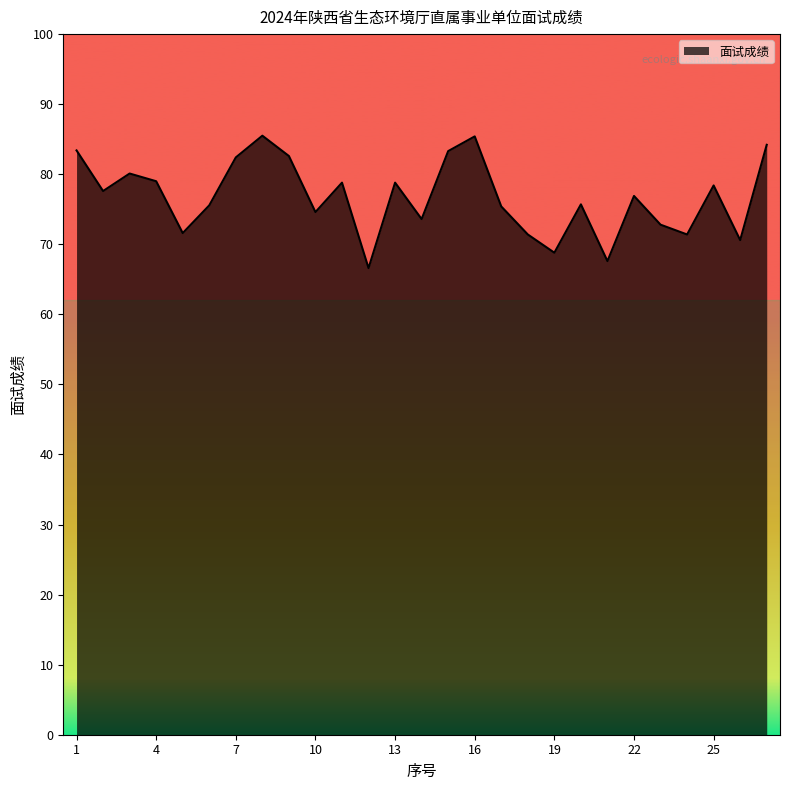

What is the maximum value shown in the chart?

85.5